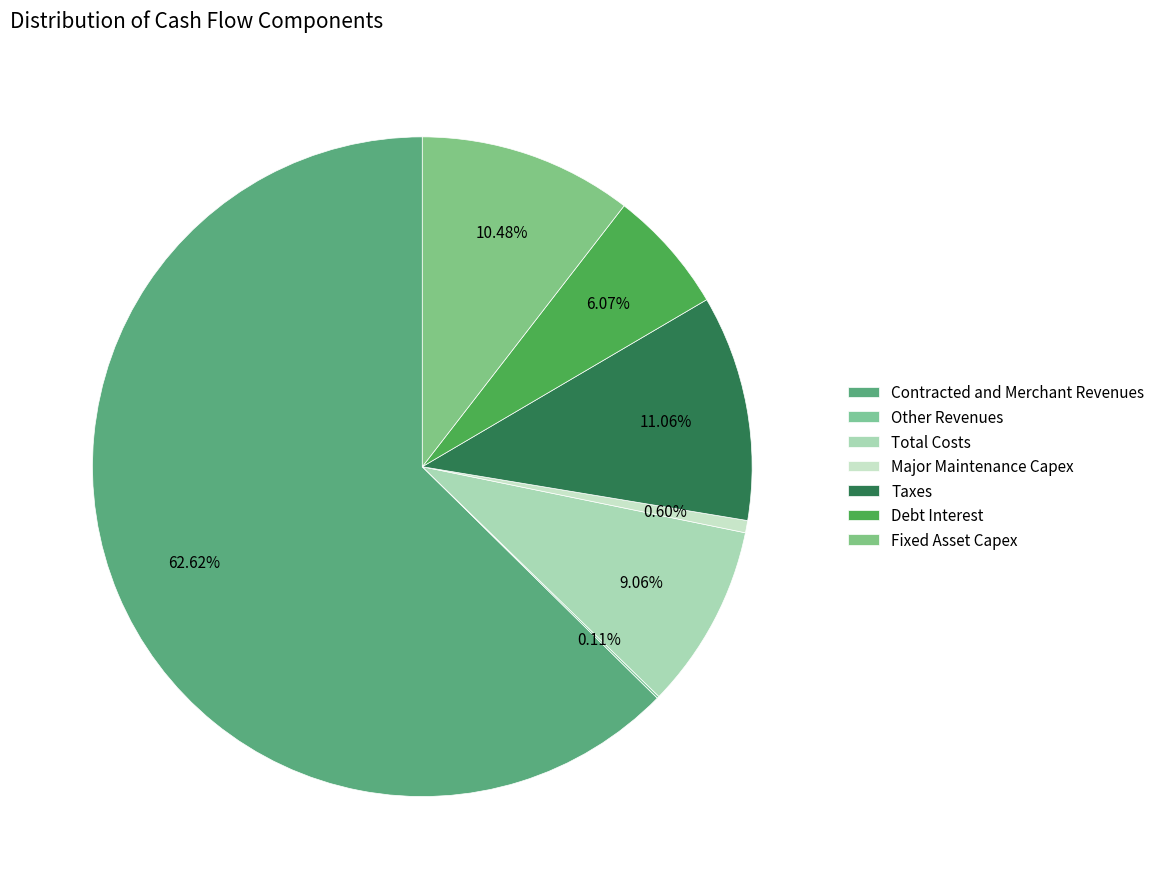

How many slices are in this pie chart?

7